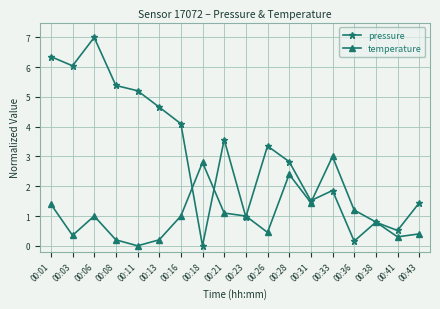

List the series in order of their overall mean, lowest first.

temperature, pressure